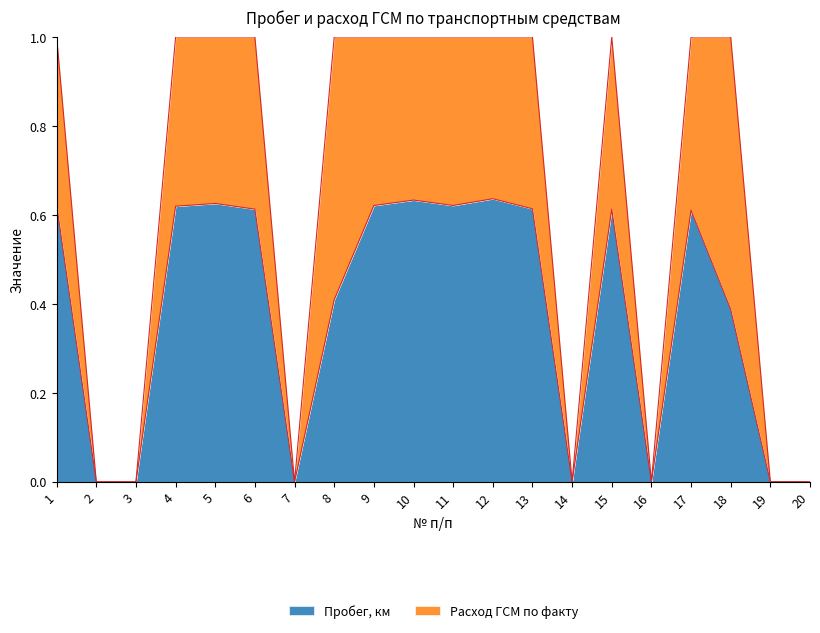

Rank the categories by value from lowest to highest.

2, 3, 7, 14, 16, 19, 20, 18, 8, 17, 6, 15, 13, 4, 9, 11, 1, 5, 10, 12